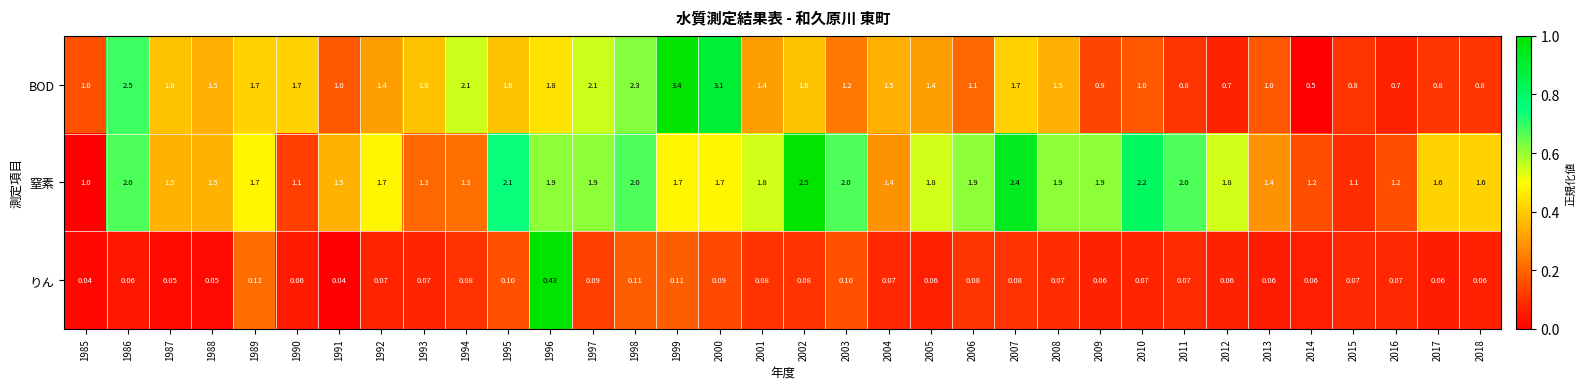

Between 1993 and 2003, which series saw the biggest shift?

窒素